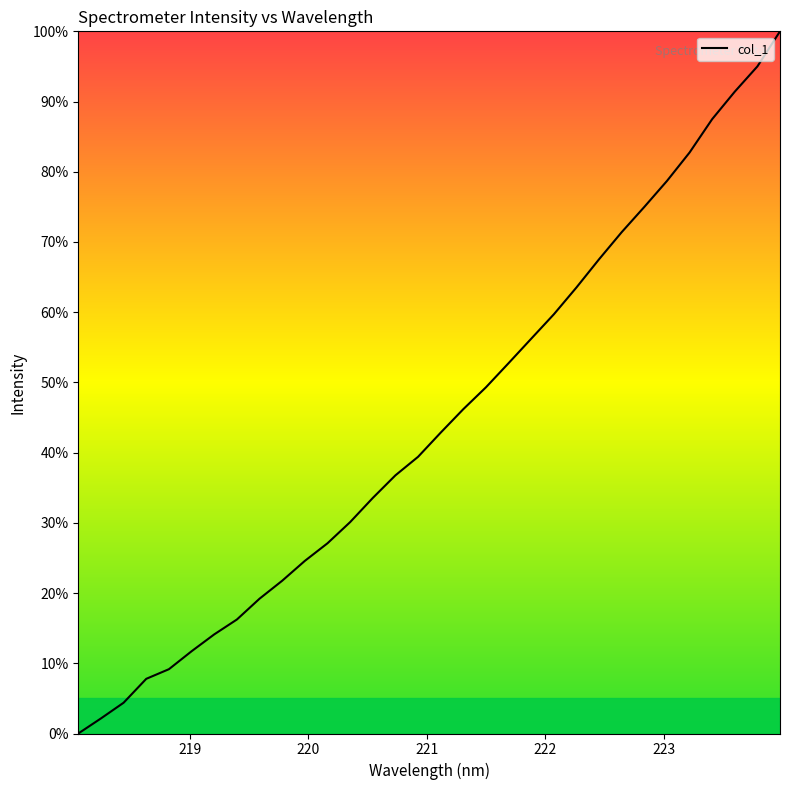

What is the average value?

44.3